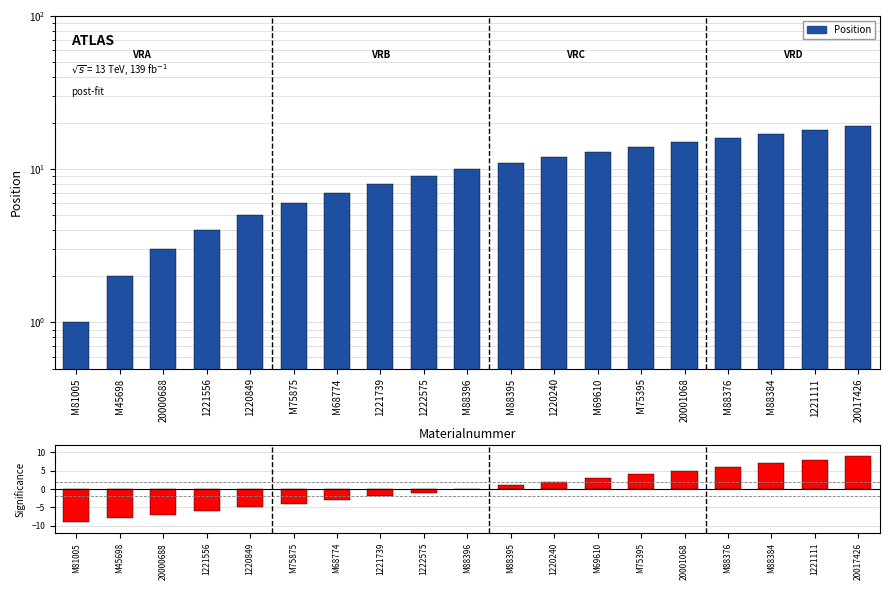

At 20000688, list the series in order from smallest to largest.

Position - 10, Position